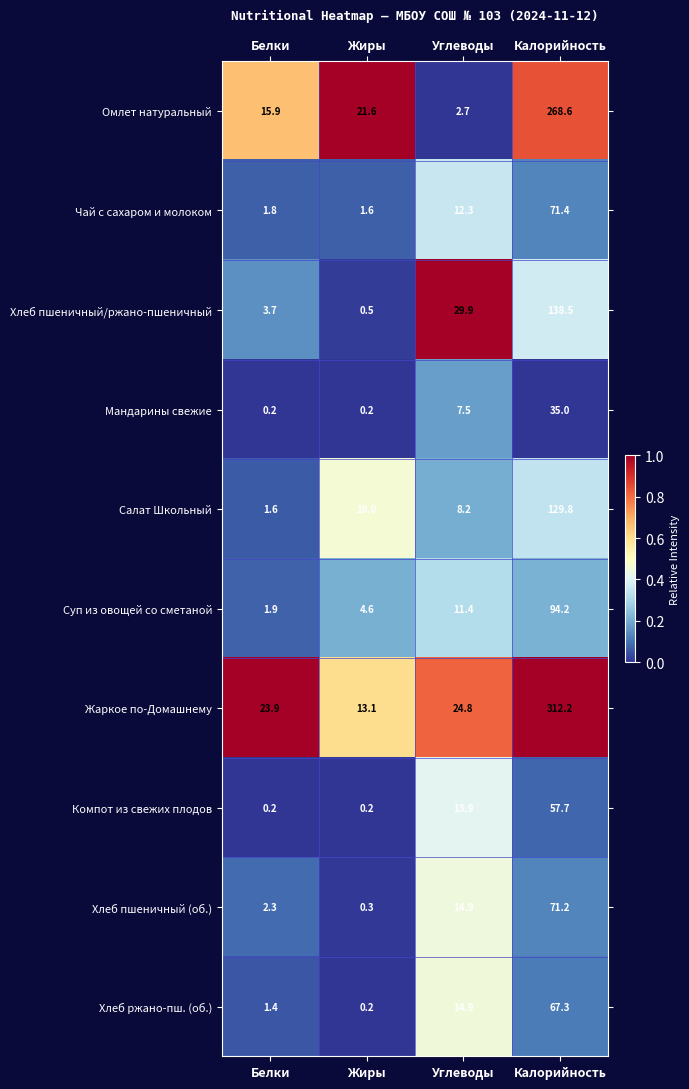

At how many categories does at least one series exceed 0?

4